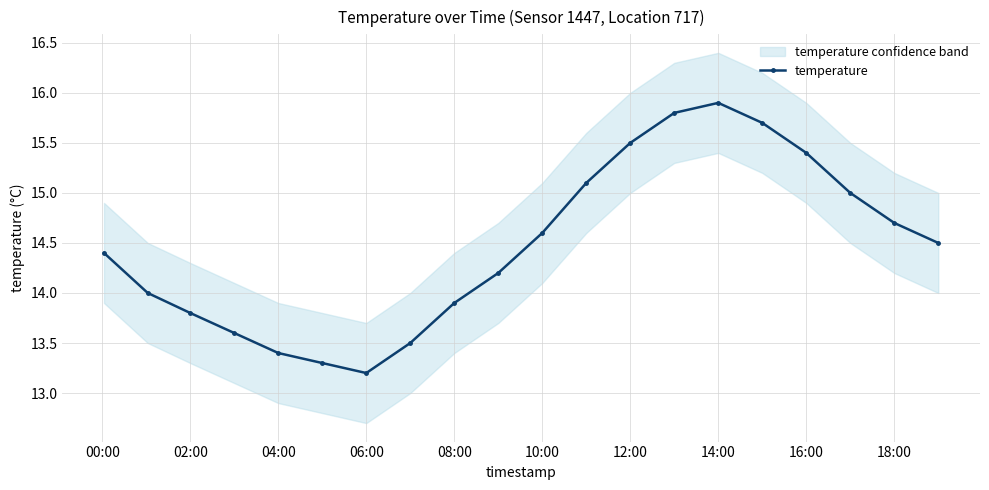

What is the minimum value shown in the chart?

13.2